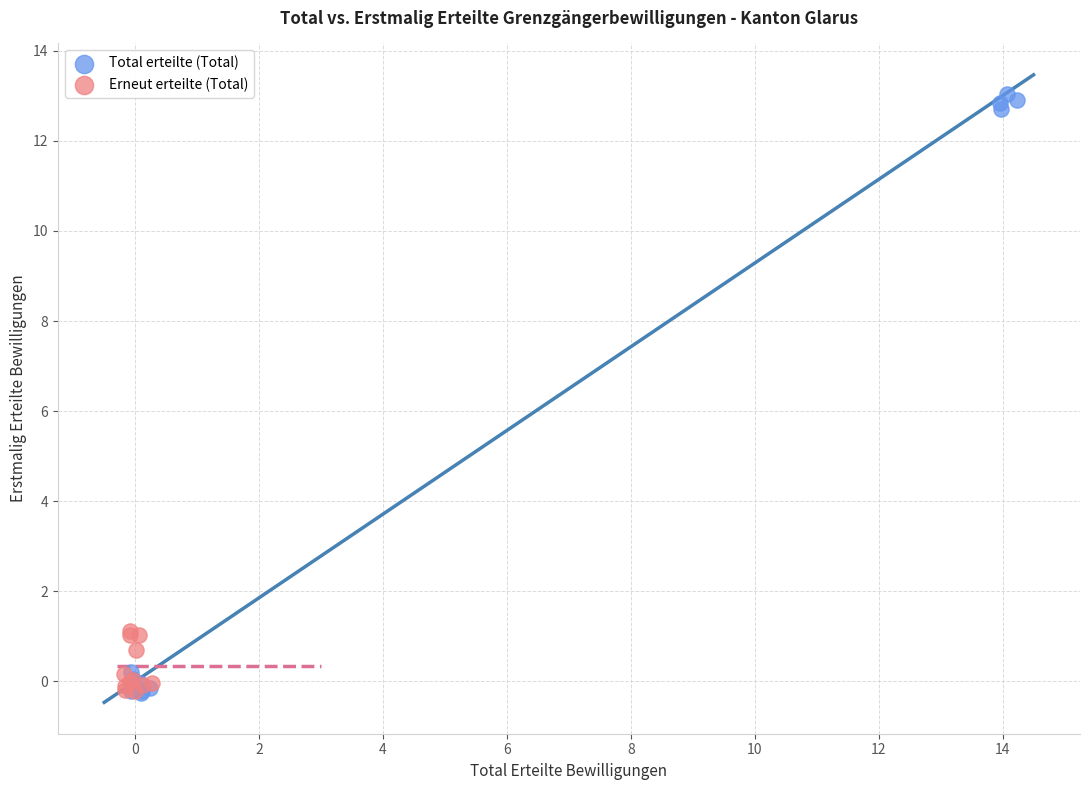

Which series reaches the maximum Y coordinate?

Total erteilte (Total)